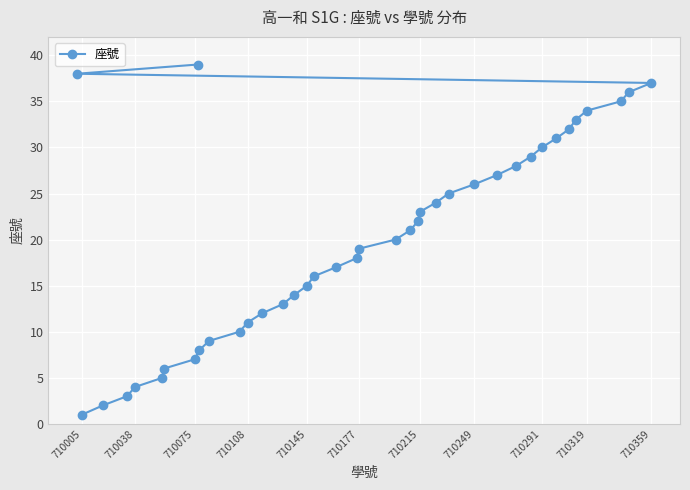

How many lines are shown in the chart?

1